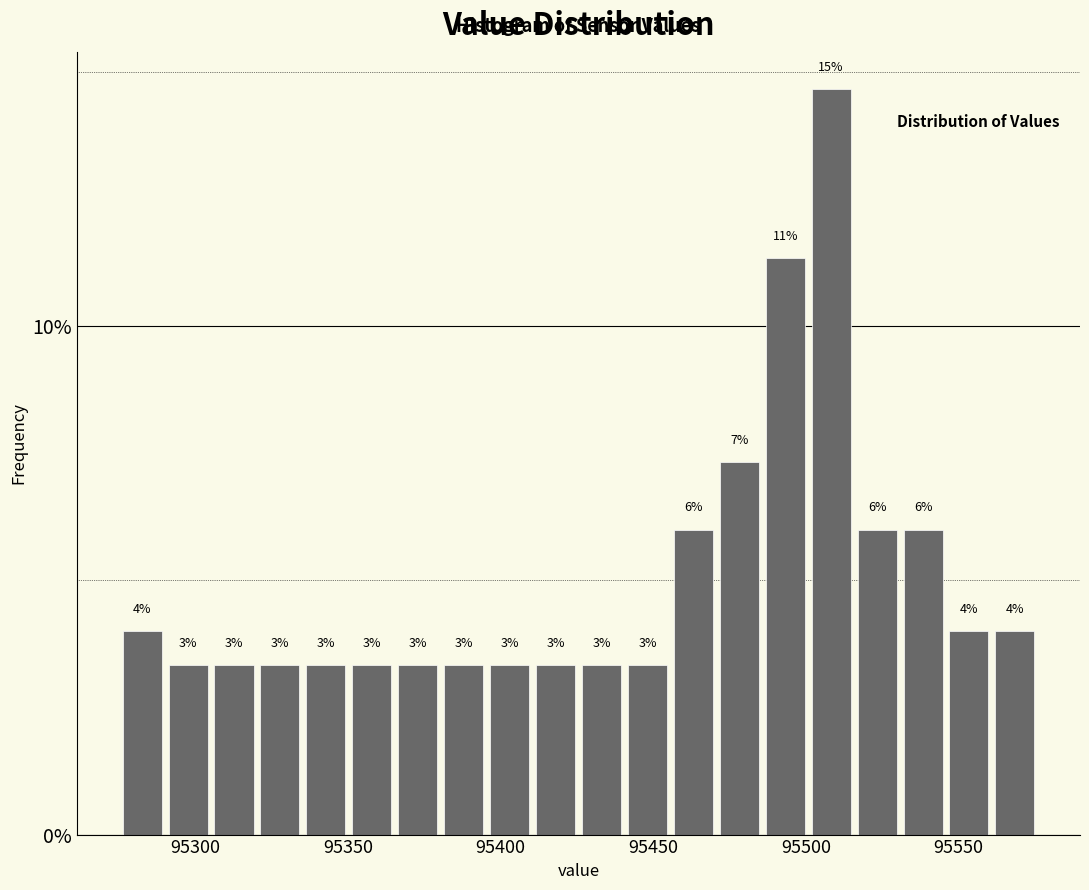

Around what value on the x-axis is the tallest bar? Give the approximate position of its centre, as read against the axis.

95510